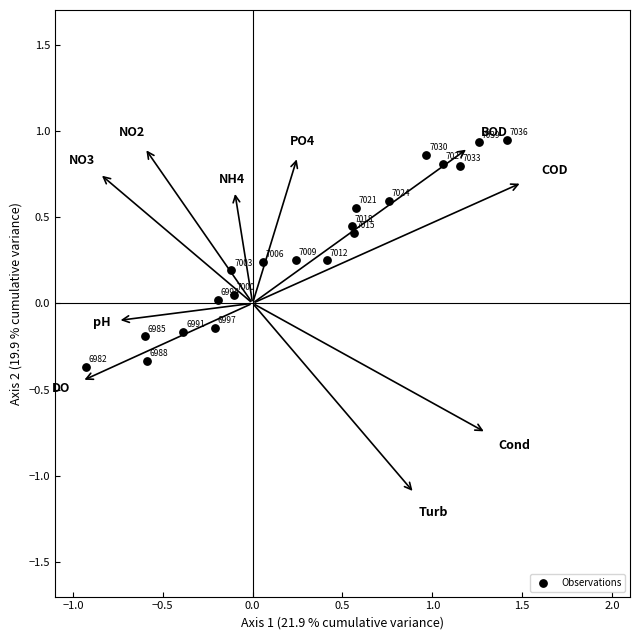

What is the range of X values (max minus min)?

2.3